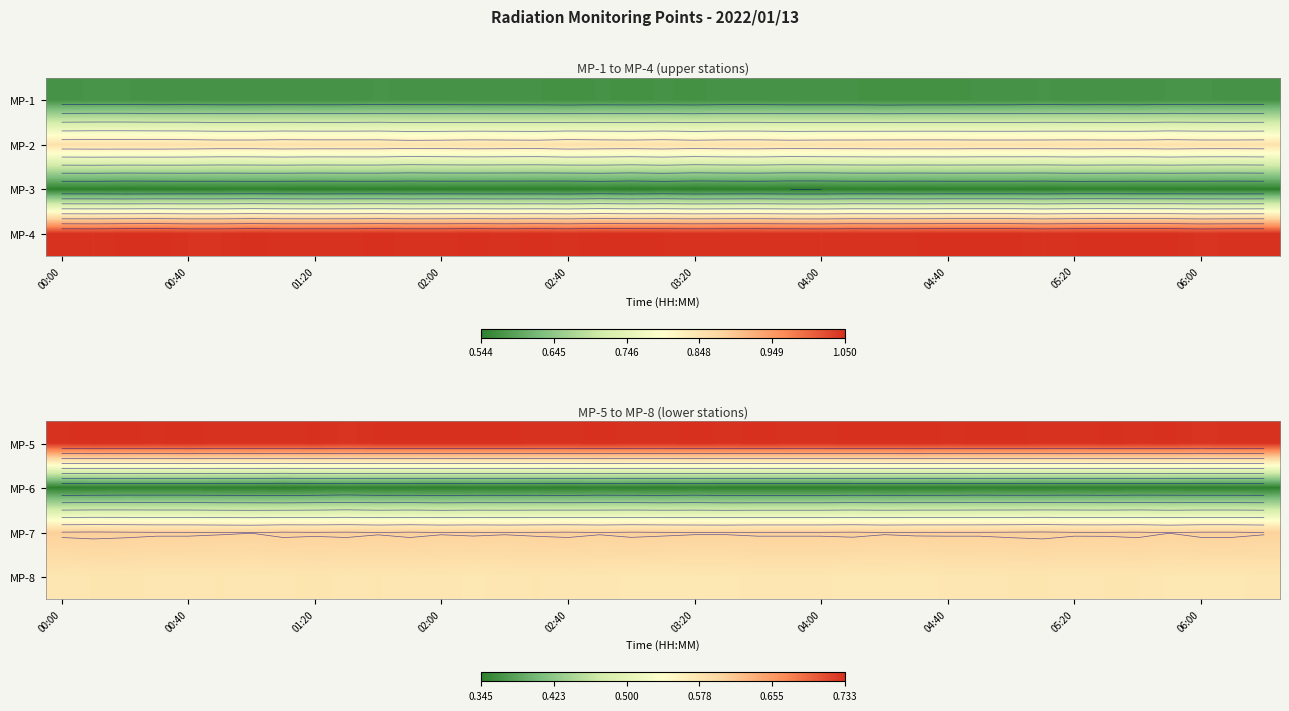

What is the minimum value for MP-7?

0.6